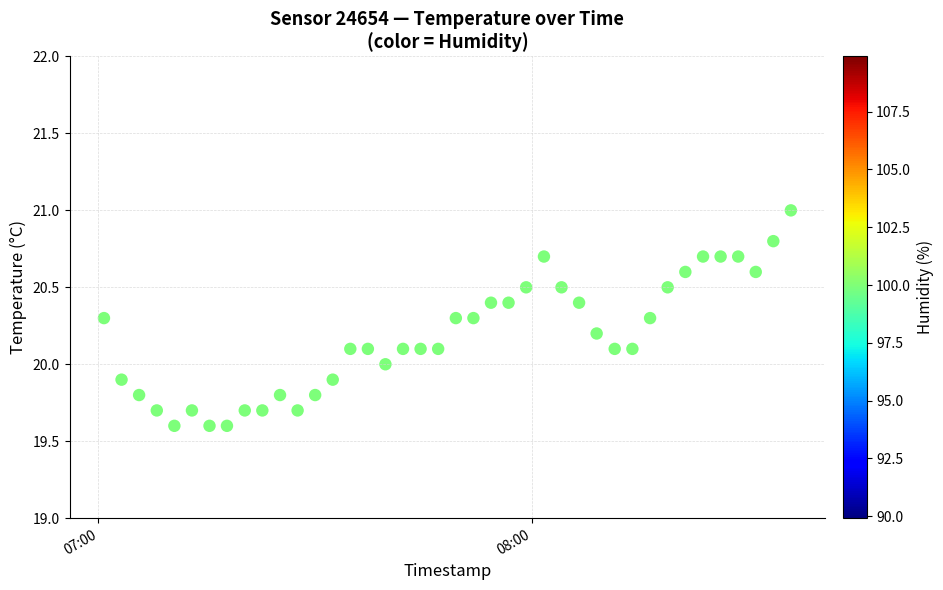

What is the range of Y values (max minus min)?

1.4